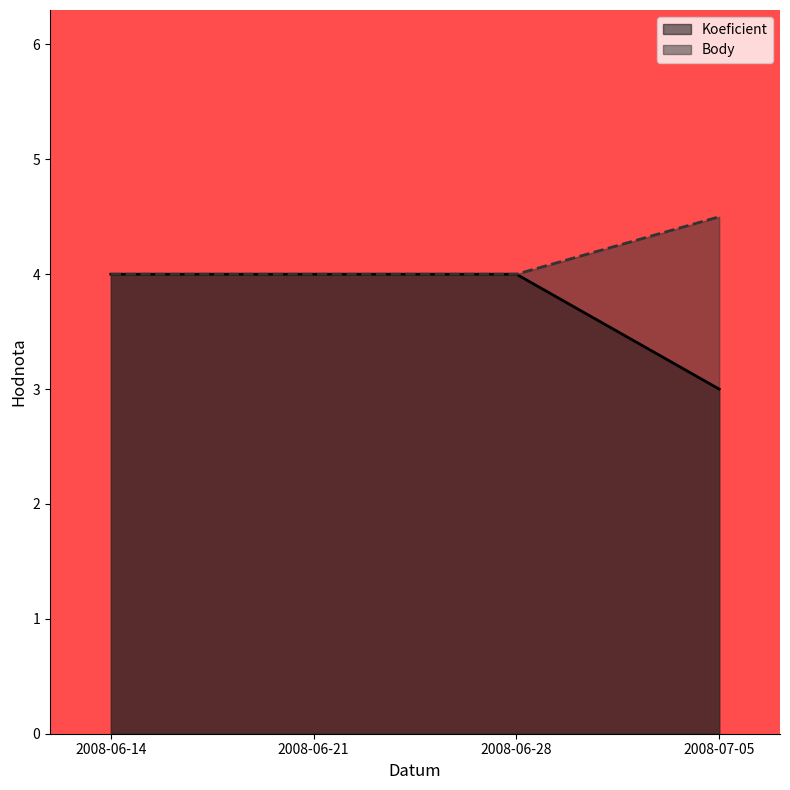

True or false: Body has more than 1 interior local peaks.

False